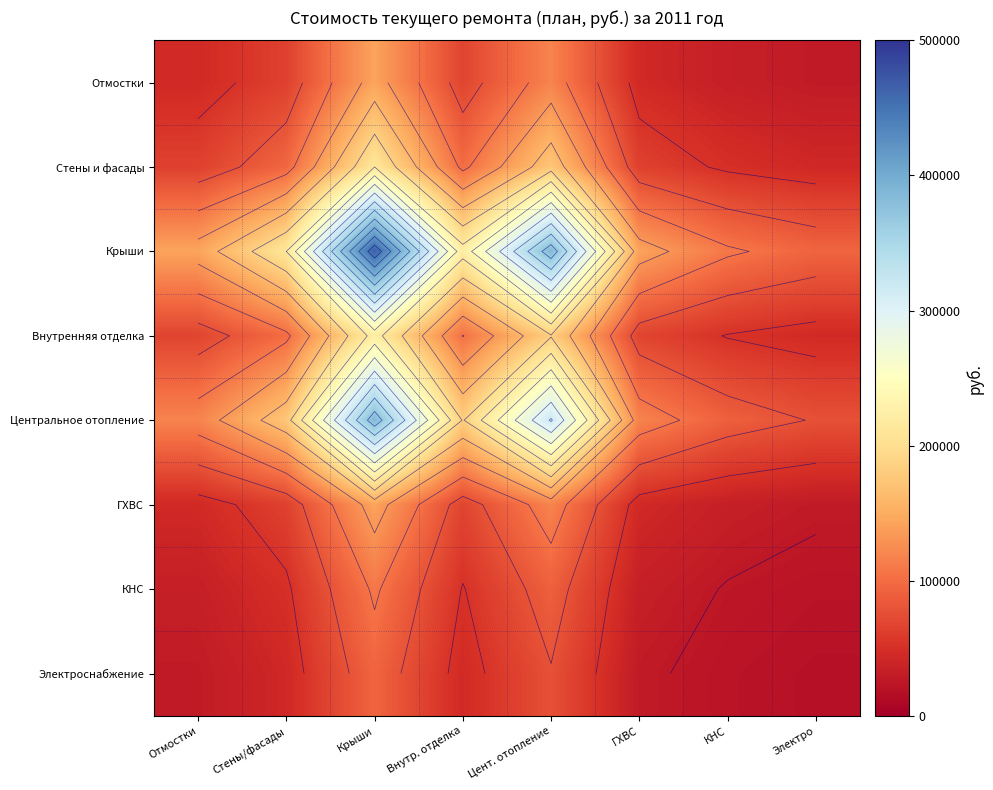

Is the value of Внутренняя отделка at Цент. отопление greater than the value of КНС at Электро?

Yes